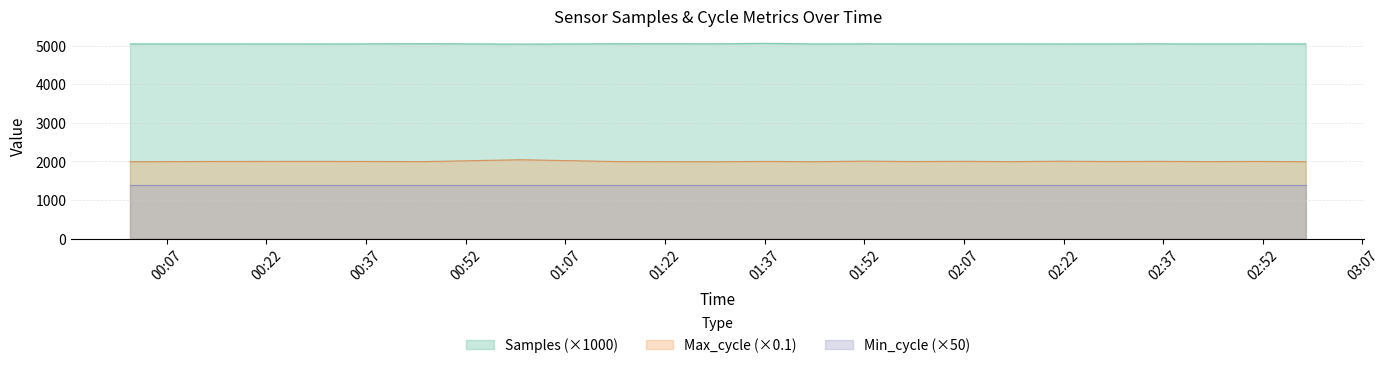

True or false: Max_cycle and Samples cross at least once.

False